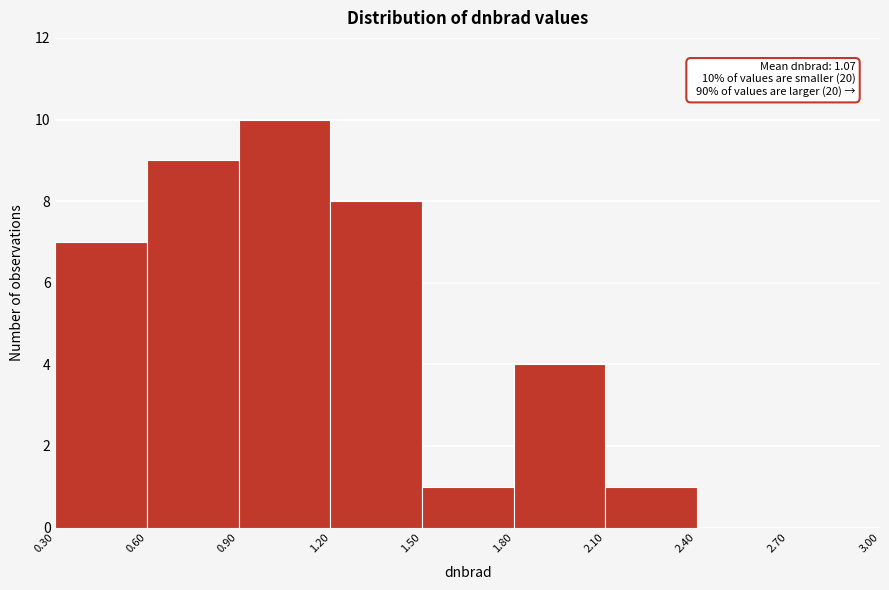

Over which range of the x-axis is the bar tallest?

0.90 to 1.20